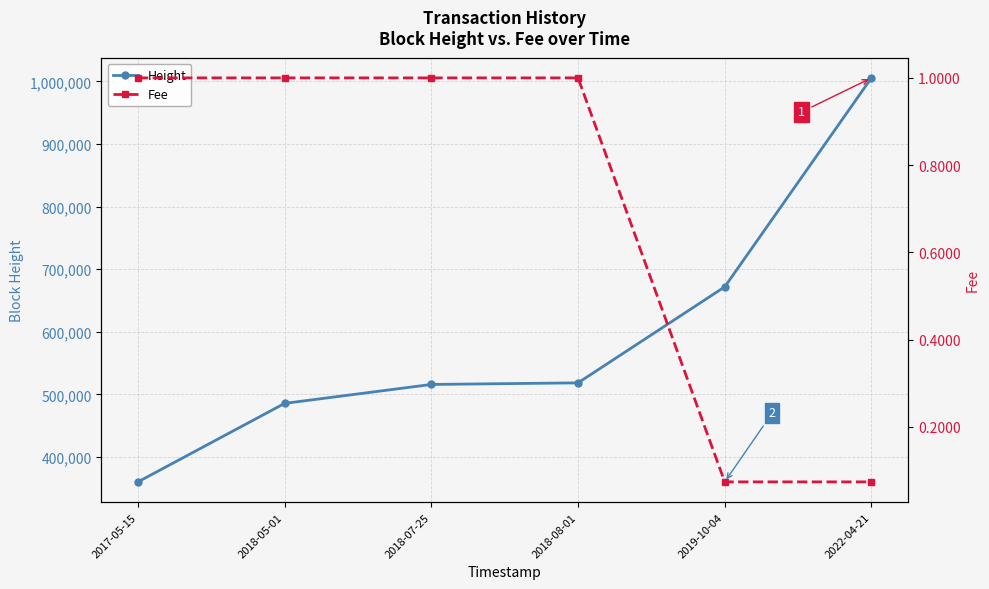

What is the lowest value of the Fee series?

0.1